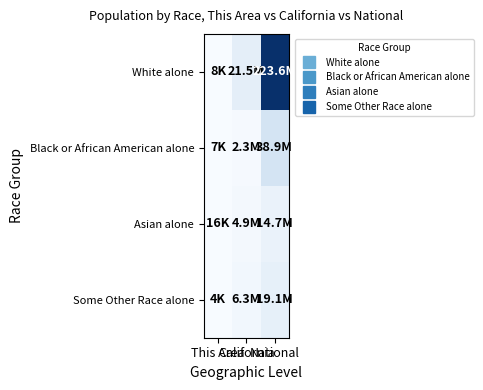

Which series has the largest total across all categories?

White alone